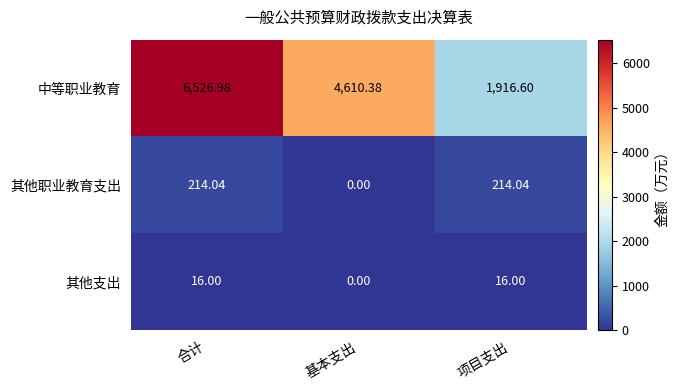

At which label does 中等职业教育 reach its peak?

合计